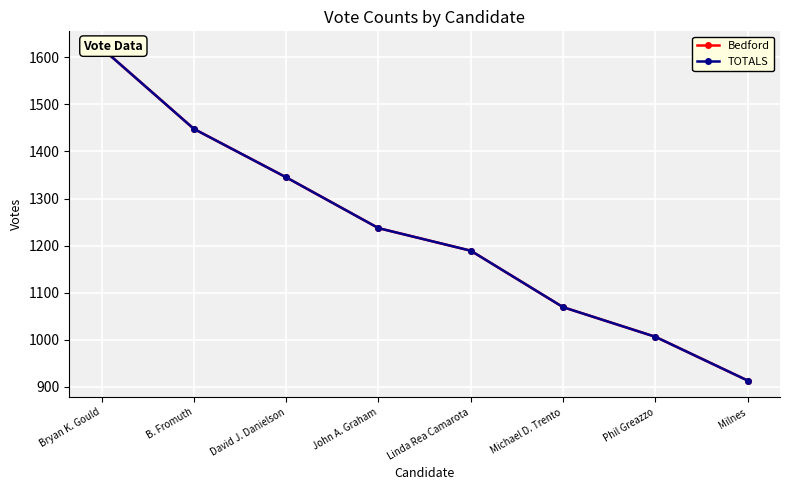

What is the label of the 2nd point from the right?

Phil Greazzo